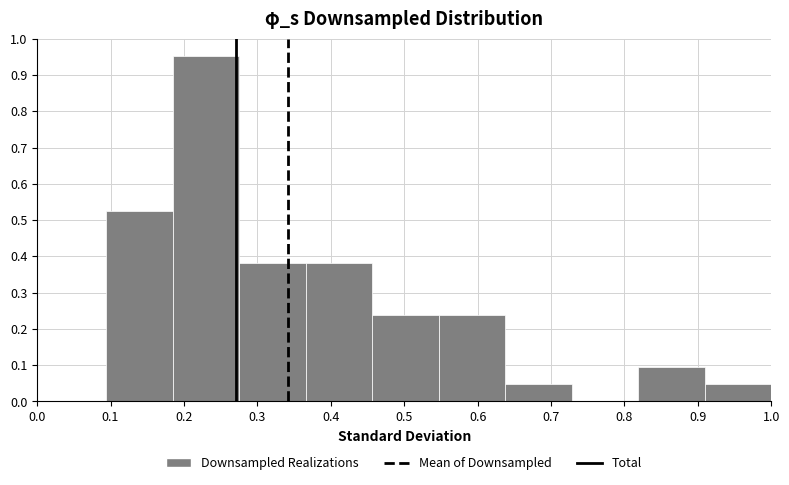

Which range on the x-axis has the tallest bar?

0.18 to 0.28